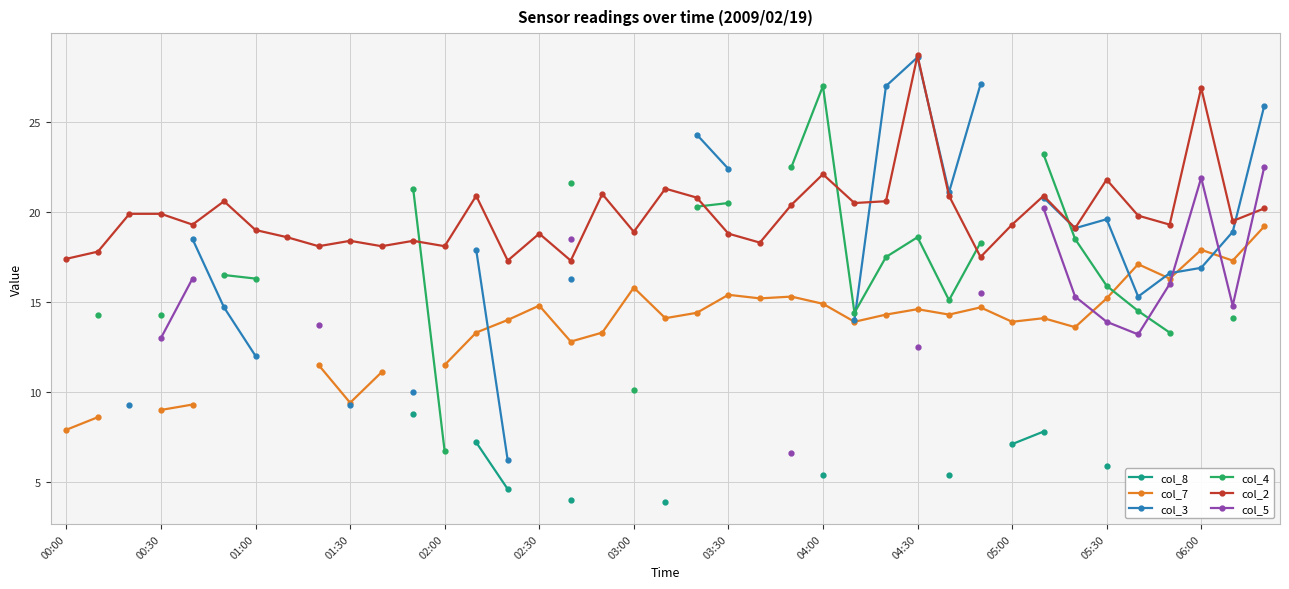

At which category is the sum across all series the highest?

31